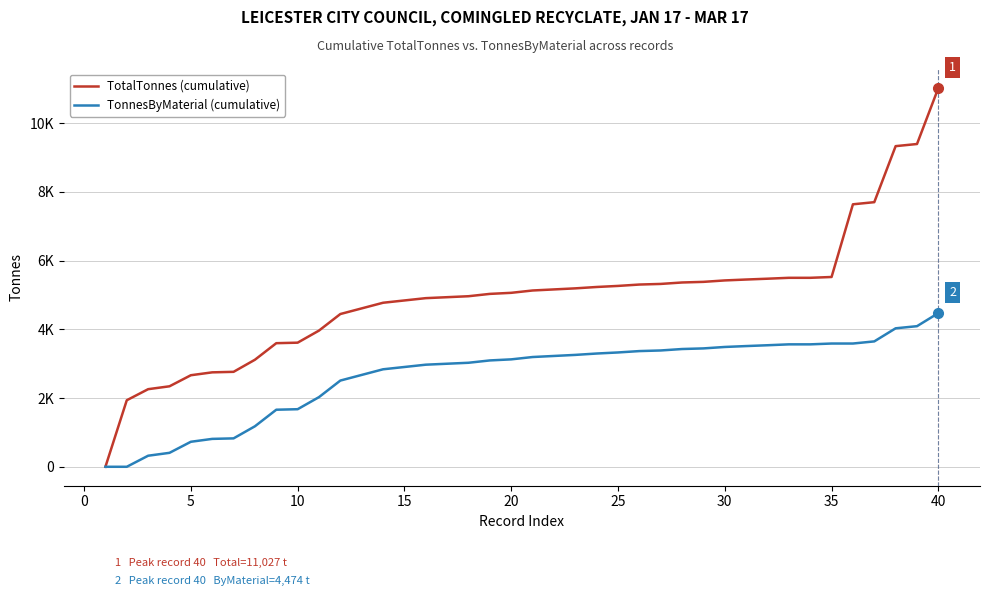

True or false: TotalTonnes (cumulative) and TonnesByMaterial (cumulative) intersect in this chart.

False